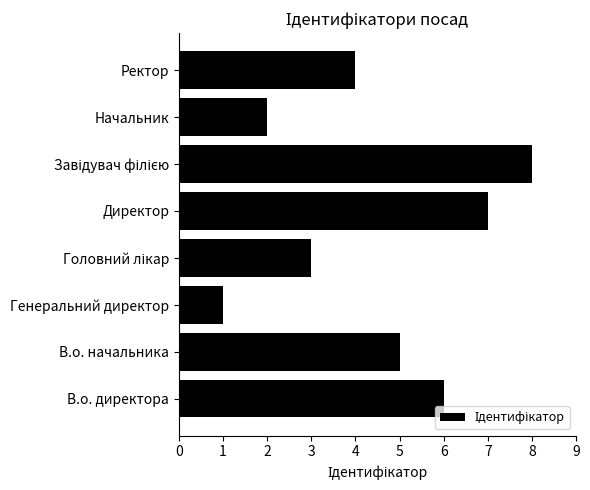

Where is the data nearest to the value 4?

Ректор